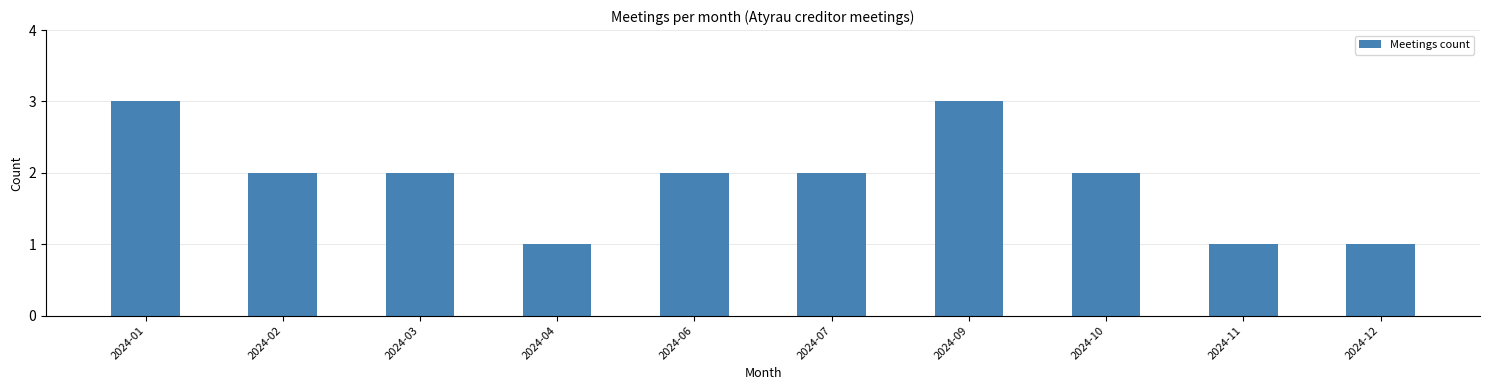

The chart shows a value of 3 at 2024-02. True or false?

False